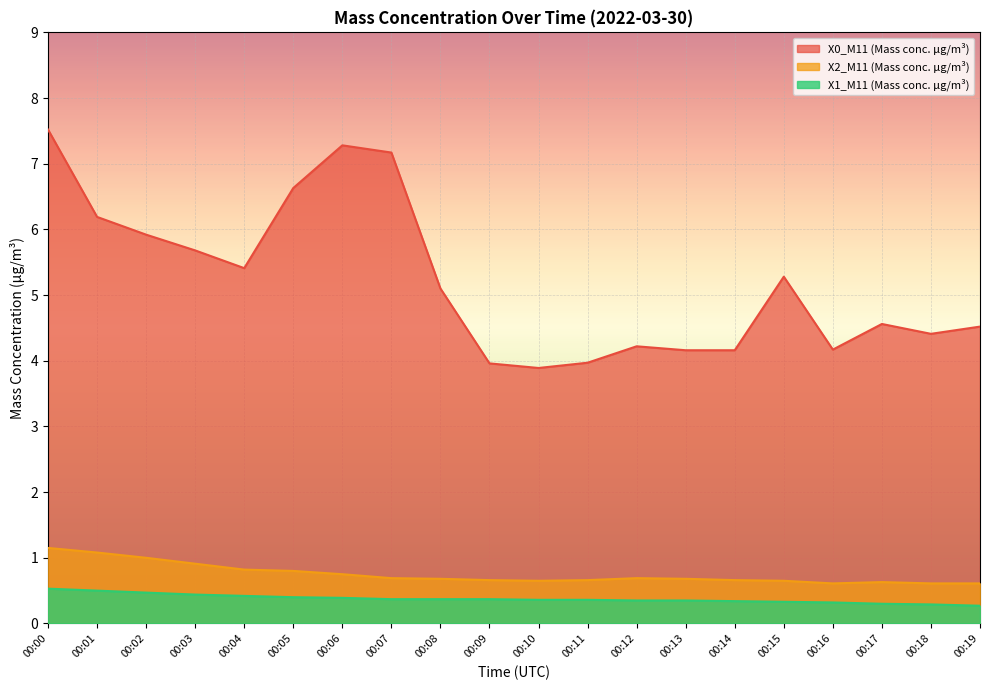

At which label is X0_M11 (Mass conc. μg/m³) closest to 5?

00:08